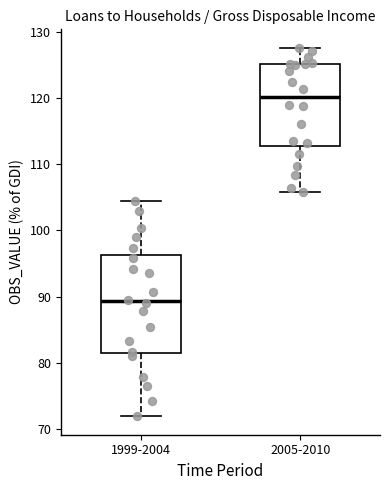

Reading left to right, transcribe this box plot: for each box, give where its median line is, the range the box spans, and where its two whiskers end, as read against the y-axis. The values are not printed on the chart, so give them approximately, as read against the axis.

1999-2004: median 89, box 82 to 96, whiskers 72 to 104
2005-2010: median 120, box 113 to 125, whiskers 106 to 128